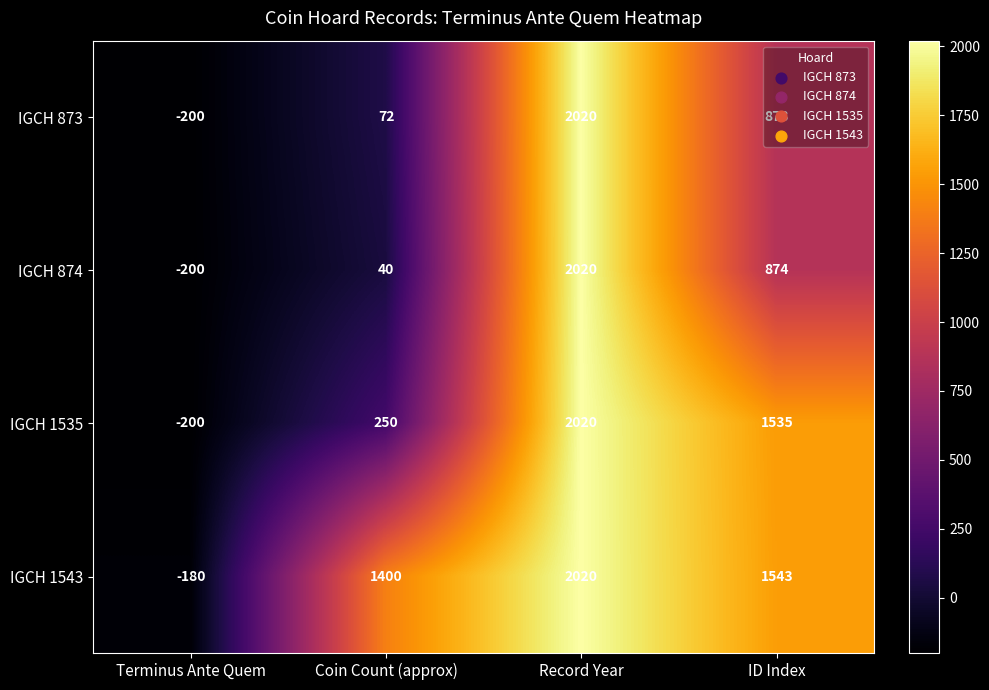

Is it true that IGCH 873 equals 119 at Coin Count (approx)?

False